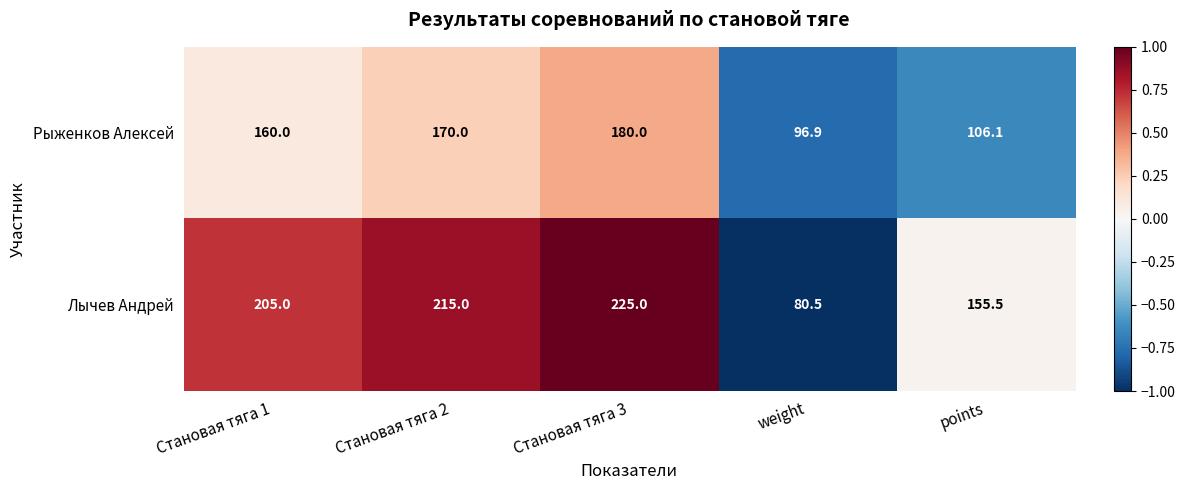

Rank the categories by Лычев Андрей value from lowest to highest.

weight, points, Становая тяга 1, Становая тяга 2, Становая тяга 3